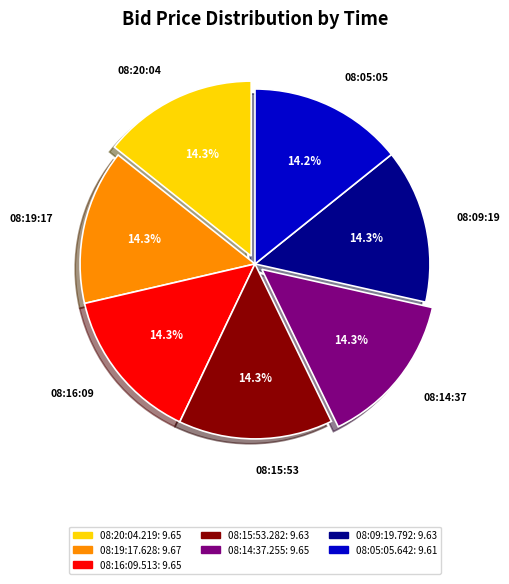

What percentage do 08:19:17.628 and 08:14:37.255 together represent?

28.6%